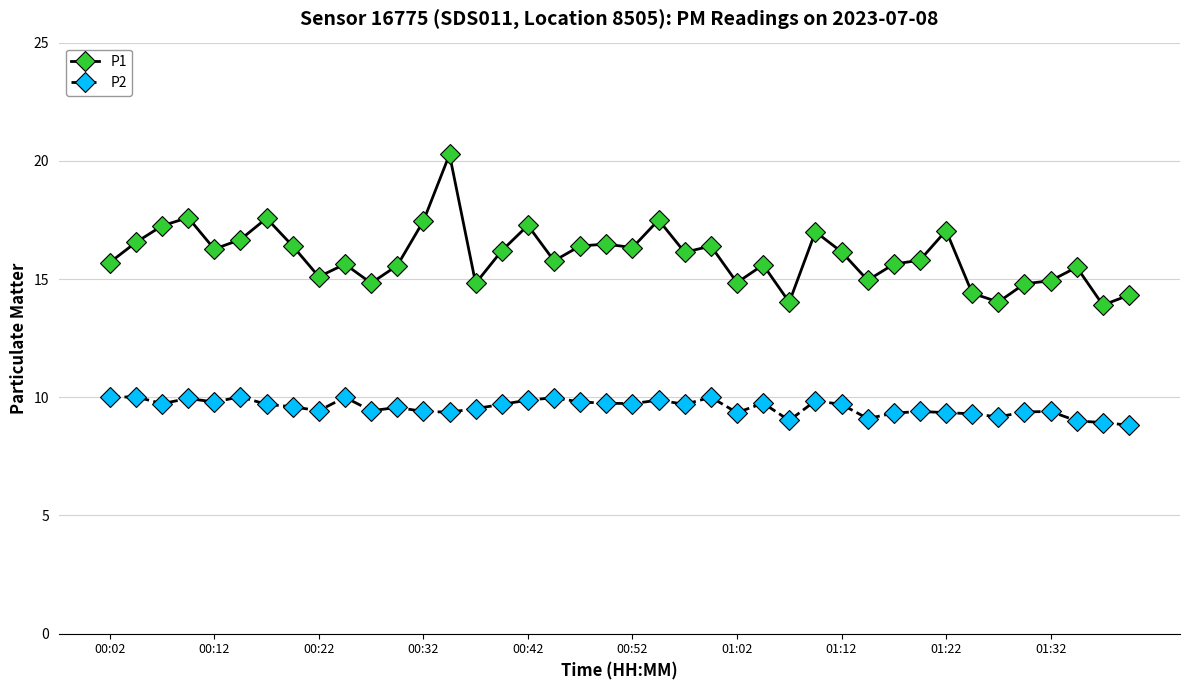

Does the chart have visible grid lines?

Yes